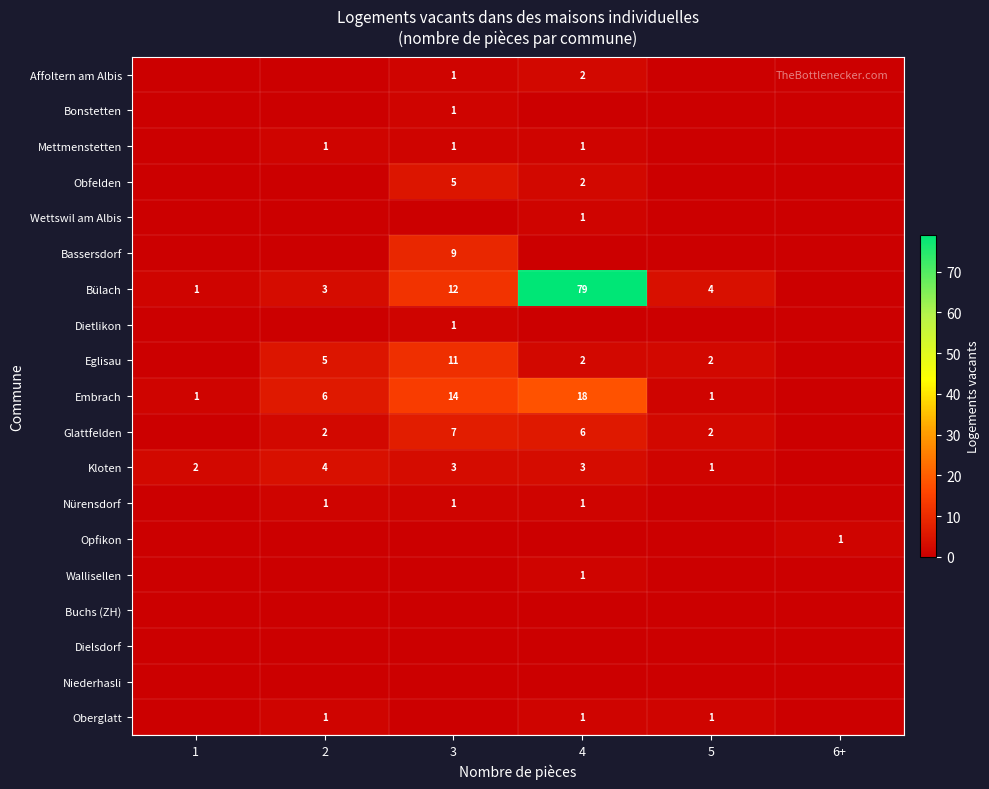

Is it true that Kloten equals 3 at 1?

False